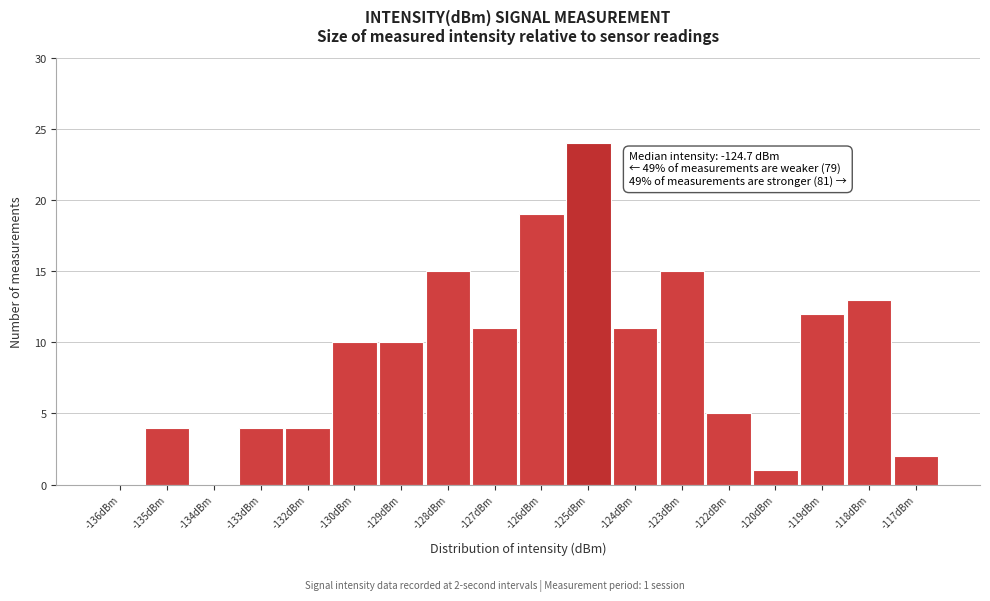

Reading left to right, transcribe all the data shown in this chart.

-136dBm=0	-135dBm=4	-134dBm=0	-133dBm=4	-132dBm=4	-130dBm=10	-129dBm=10	-128dBm=15	-127dBm=11	-126dBm=19	-125dBm=24	-124dBm=11	-123dBm=15	-122dBm=5	-120dBm=1	-119dBm=12	-118dBm=13	-117dBm=2